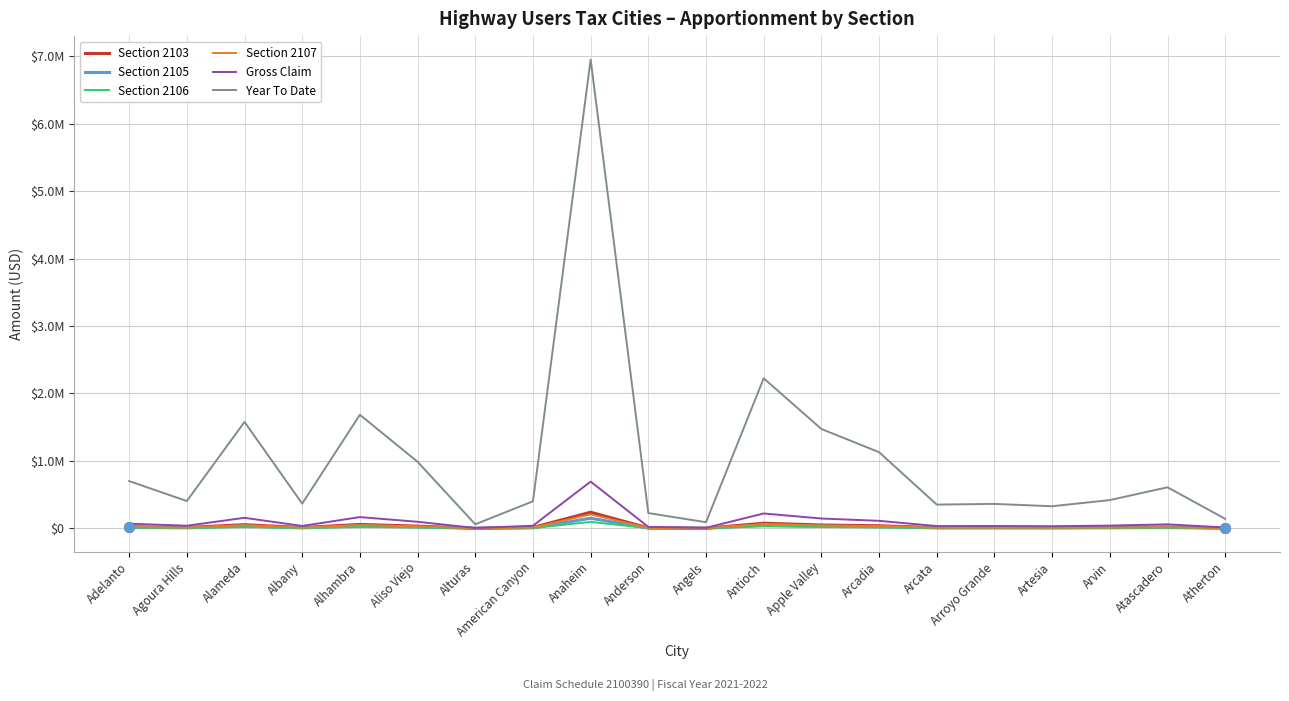

Where is the first local minimum for Year To Date?

Agoura Hills